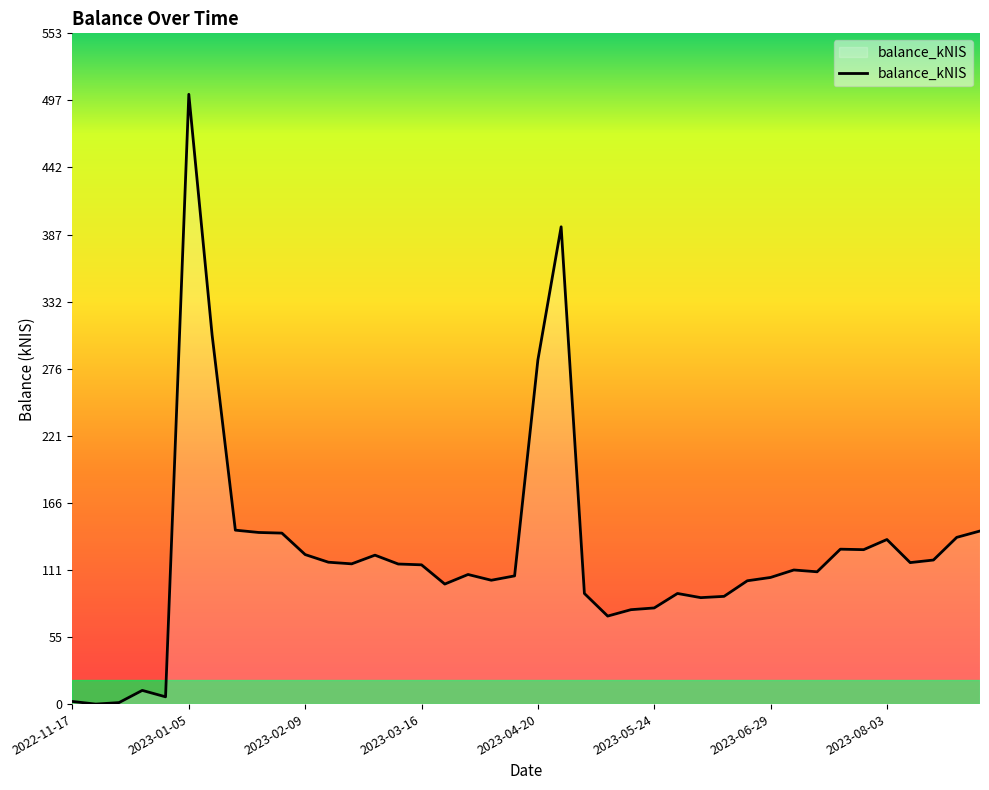

What is the maximum value shown in the chart?

502.3